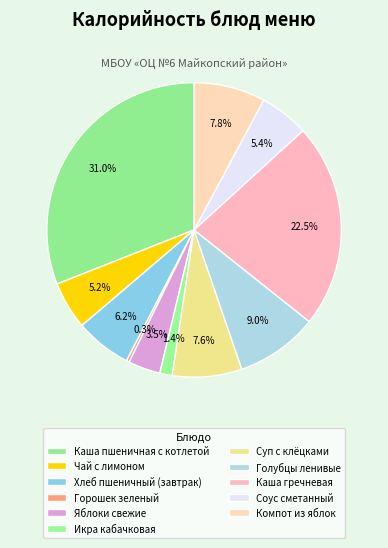

Which category has the biggest portion of the pie?

Каша пшеничная с котлетой